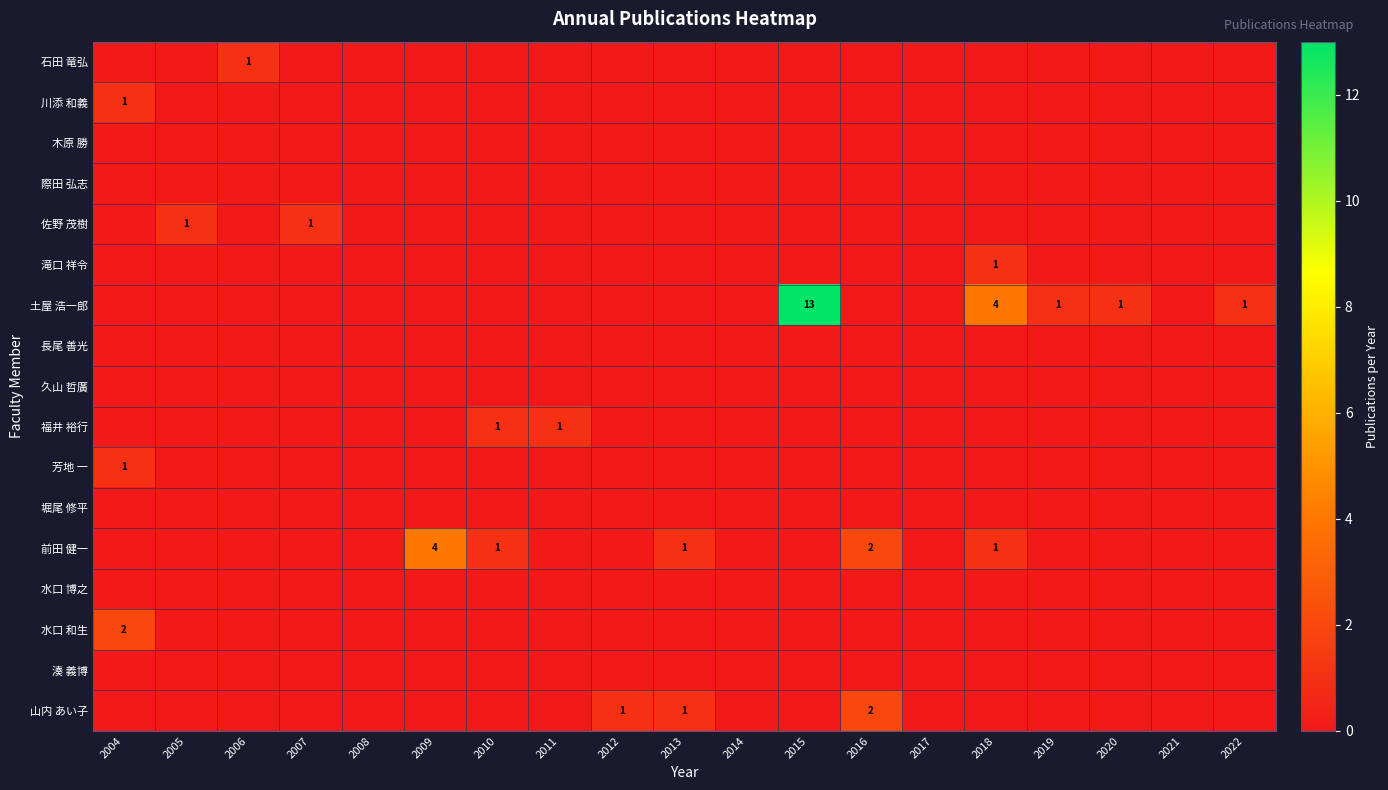

How many data points does each series have?

19